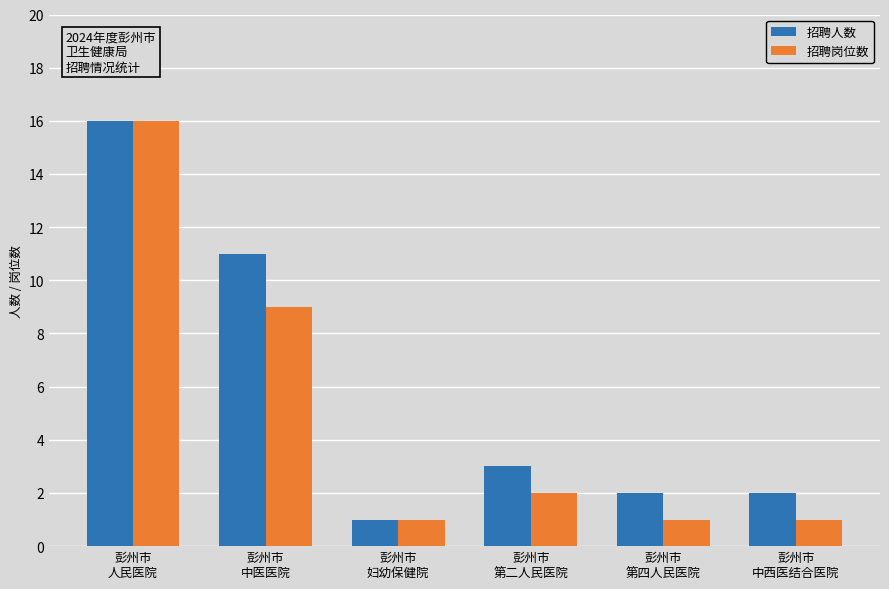

What is the sum of the 招聘岗位数 values at 彭州市
中西医结合医院 and 彭州市
第二人民医院?

3